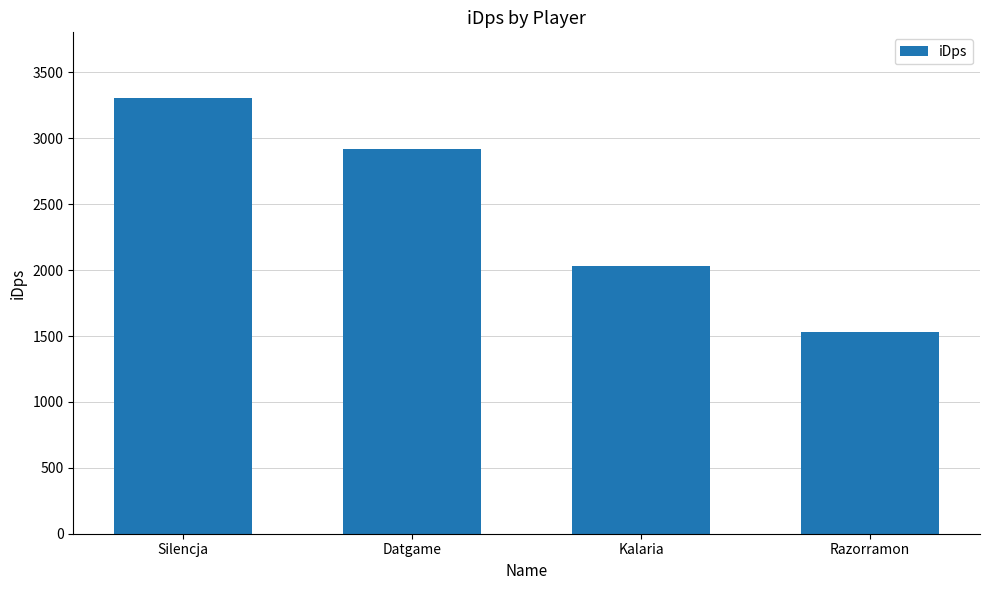

Reading left to right, what are all the values shown in this chart?

3308.5	2919.0	2033.2	1528.1